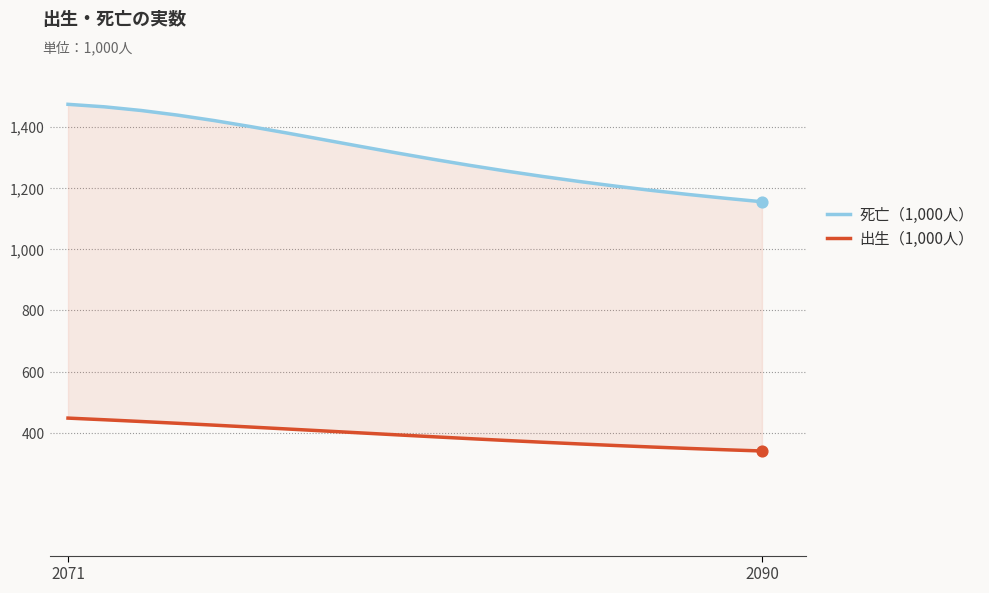

At which category is the sum across all series the highest?

2071